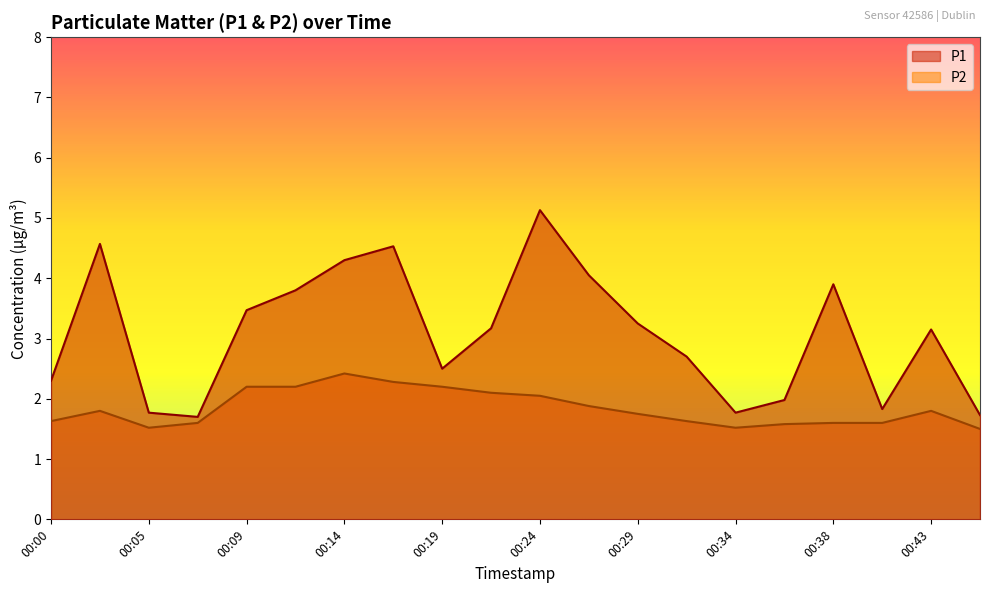

At which category does P1 reach its first local valley?

00:07